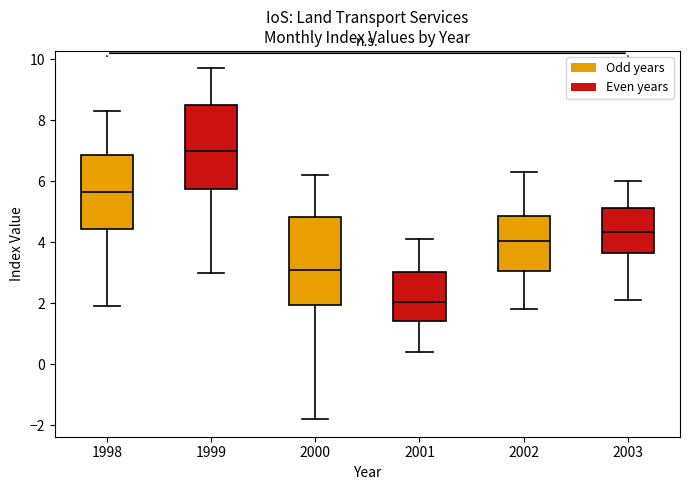

Reading left to right, transcribe this box plot: for each box, give where its median line is, the range the box spans, and where its two whiskers end, as read against the y-axis. The values are not printed on the chart, so give them approximately, as read against the axis.

1998: median 5.6, box 4.4 to 6.8, whiskers 2.0 to 8.4
1999: median 7.0, box 5.8 to 8.6, whiskers 3.0 to 9.8
2000: median 3.2, box 2.0 to 4.8, whiskers -1.8 to 6.2
2001: median 2.0, box 1.4 to 3.0, whiskers 0.4 to 4.2
2002: median 4.0, box 3.0 to 4.8, whiskers 1.8 to 6.4
2003: median 4.4, box 3.6 to 5.2, whiskers 2.2 to 6.0